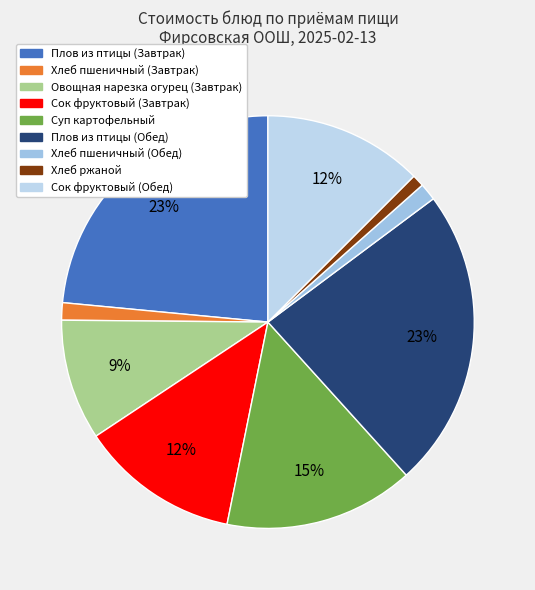

Count the number of slices in the pie.

9